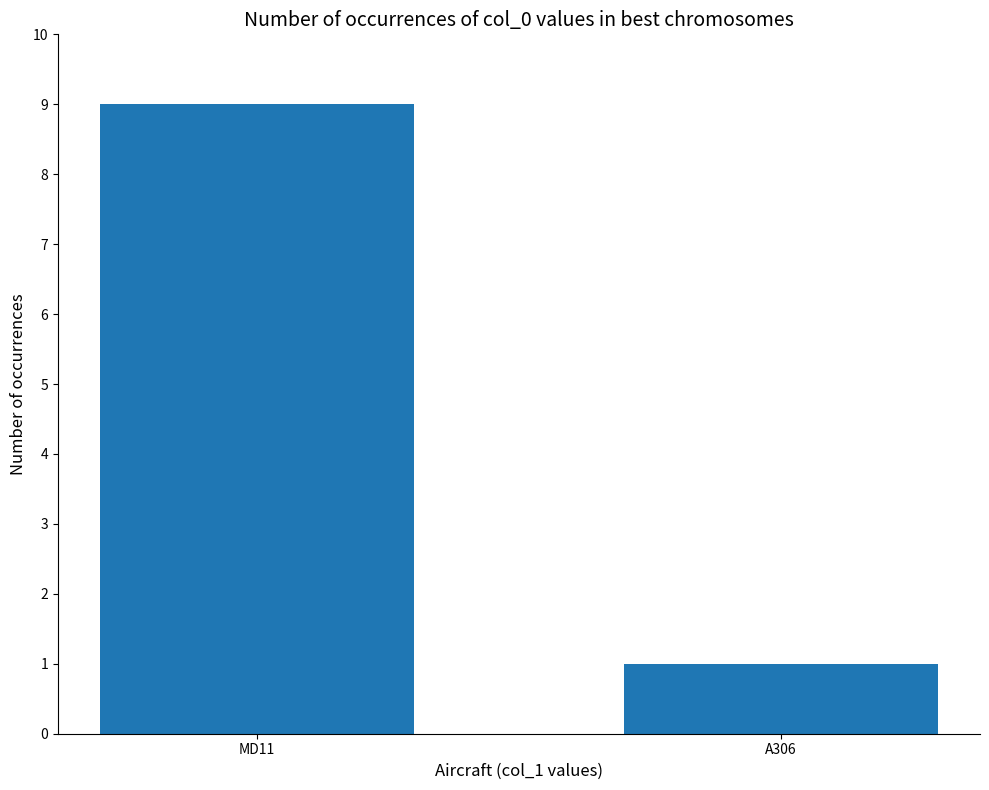

What is the sum of the values at A306 and MD11?

10